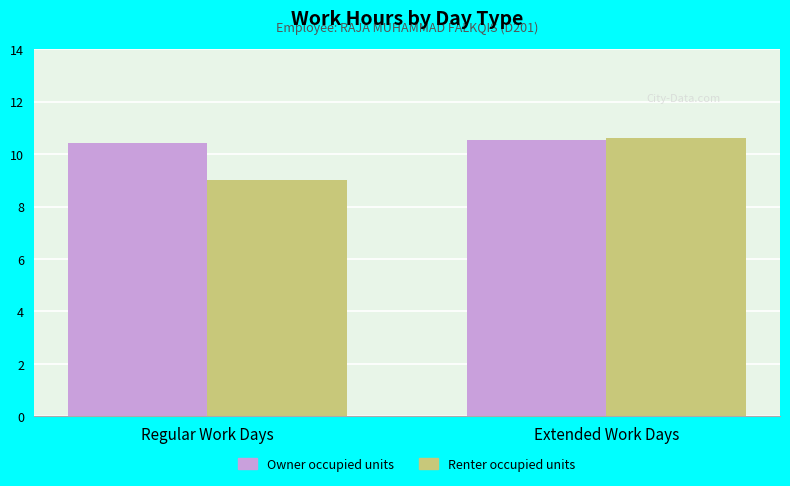

Reading left to right, what are all the values shown in this chart?

Owner occupied units: Regular Work Days=10.4	Extended Work Days=10.5
Renter occupied units: Regular Work Days=9.0	Extended Work Days=10.6